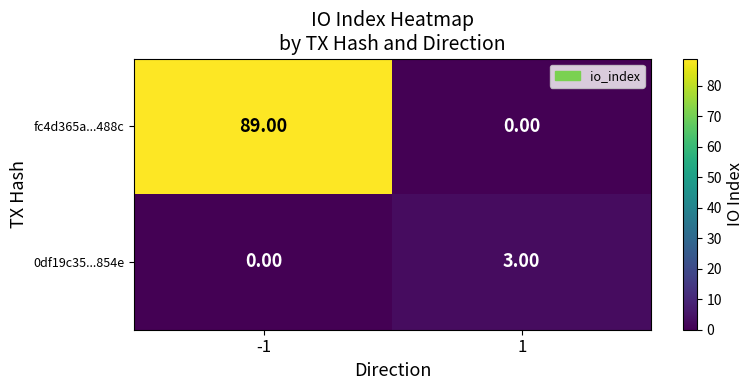

What is the sum of all 0df19c35...854e values?

3